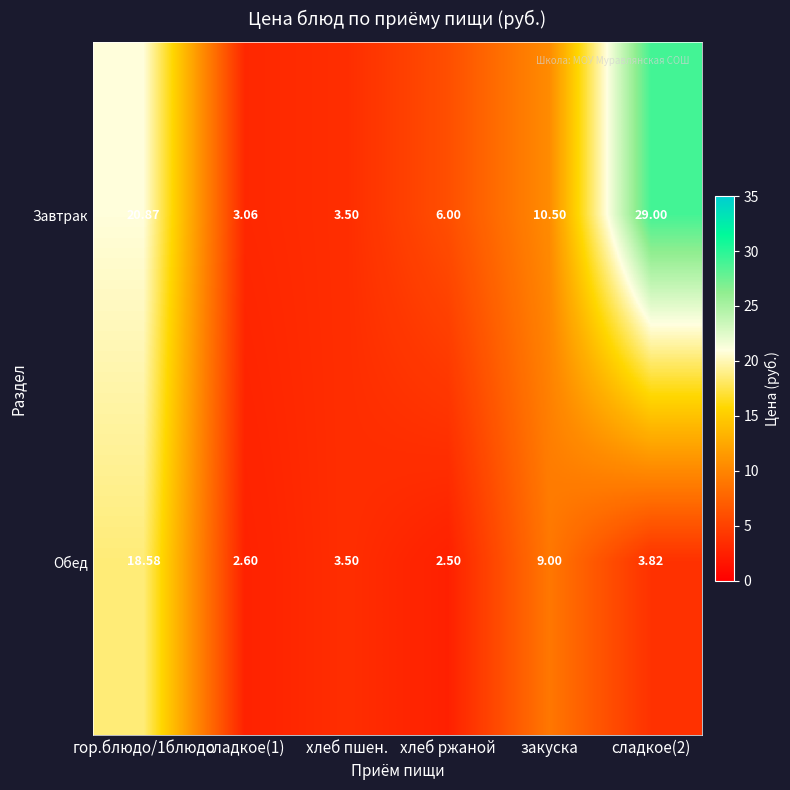

What is the minimum value shown in the chart?

2.5